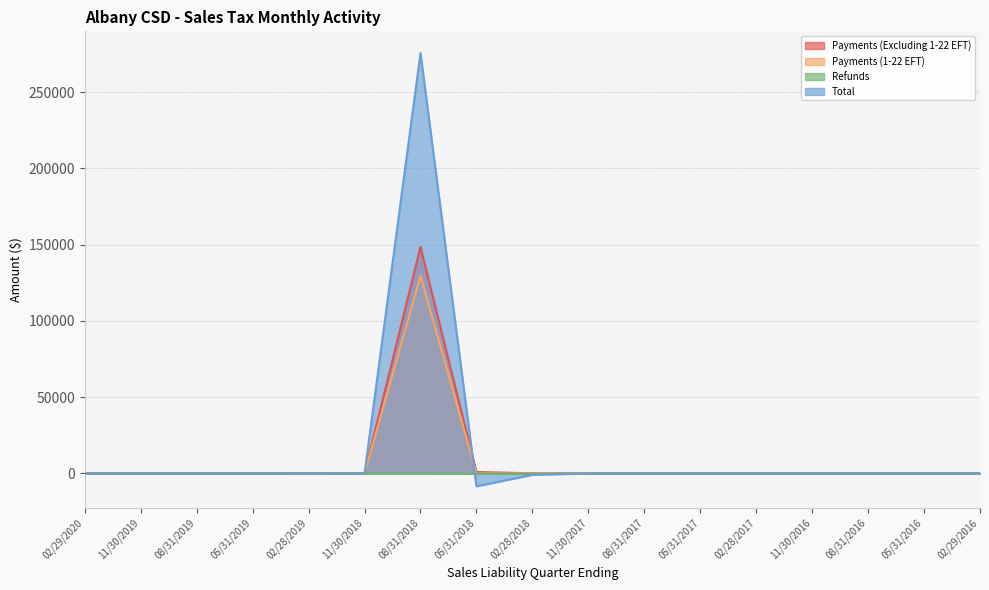

What is the total value across all series at 11/30/2017?

-41.9